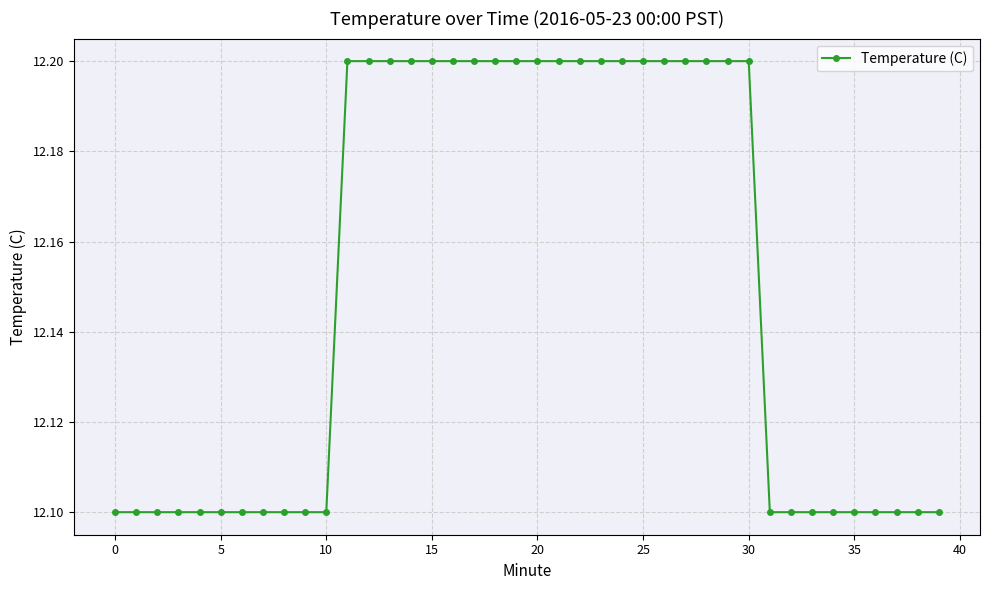

How many values are between 12 and 13?

40